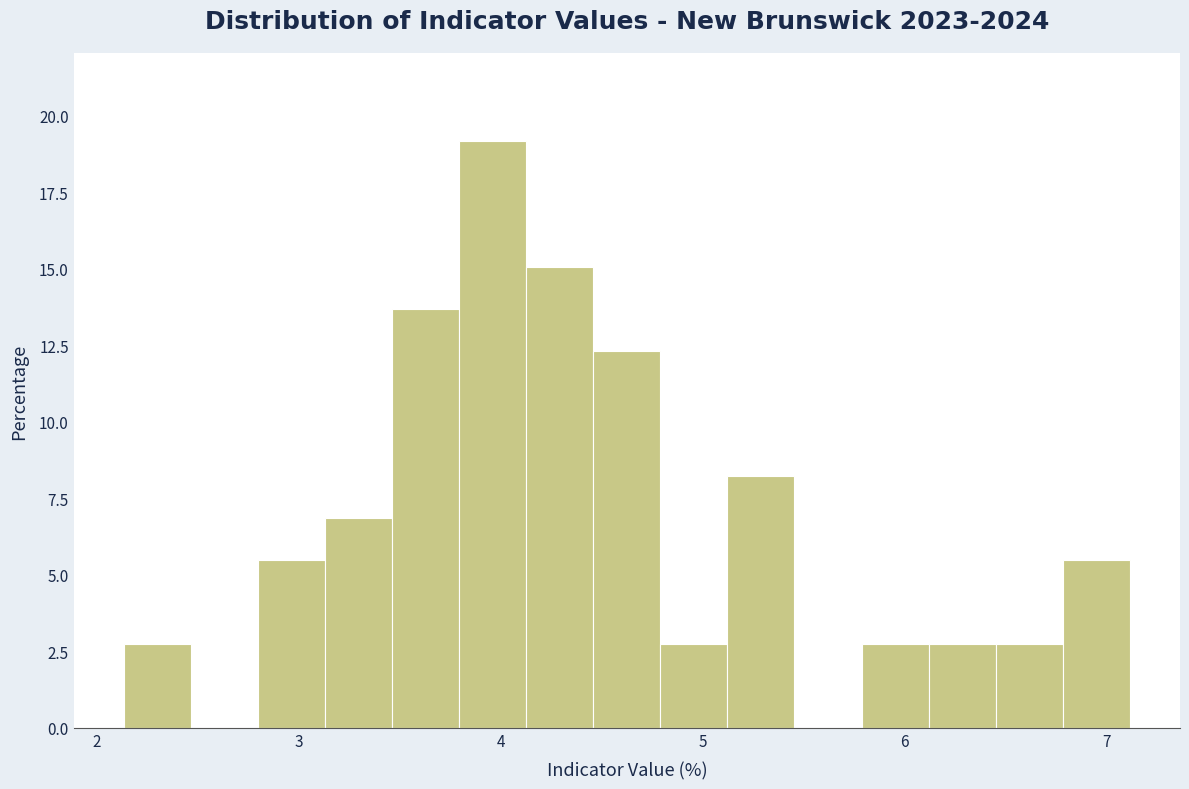

Read against the x-axis, roughly where is the centre of the tallest bar?

4.0